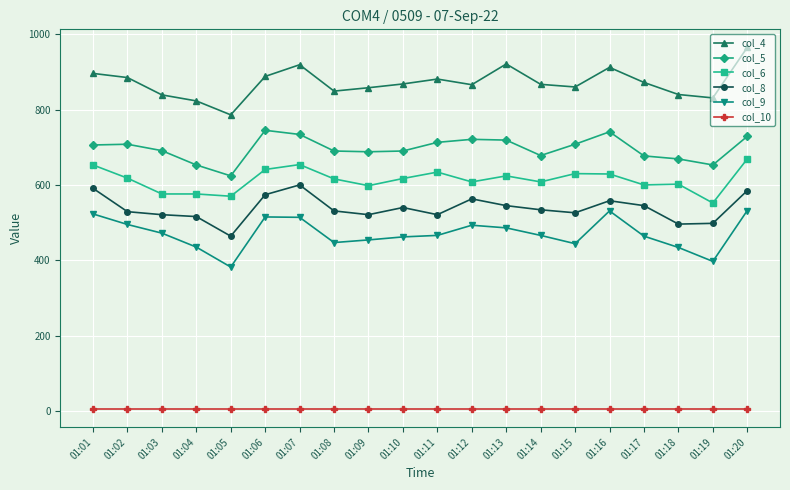

Rank the series at 01:20 from lowest to highest value.

col_10, col_9, col_8, col_6, col_5, col_4